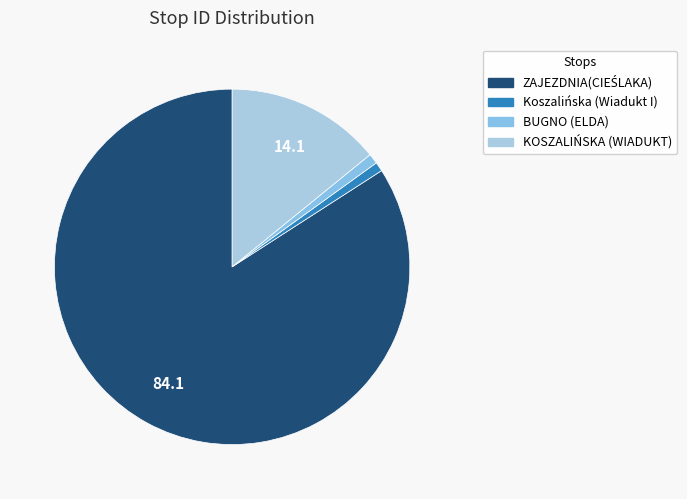

Does ZAJEZDNIA(CIEŚLAKA) represent more than half of the total?

Yes